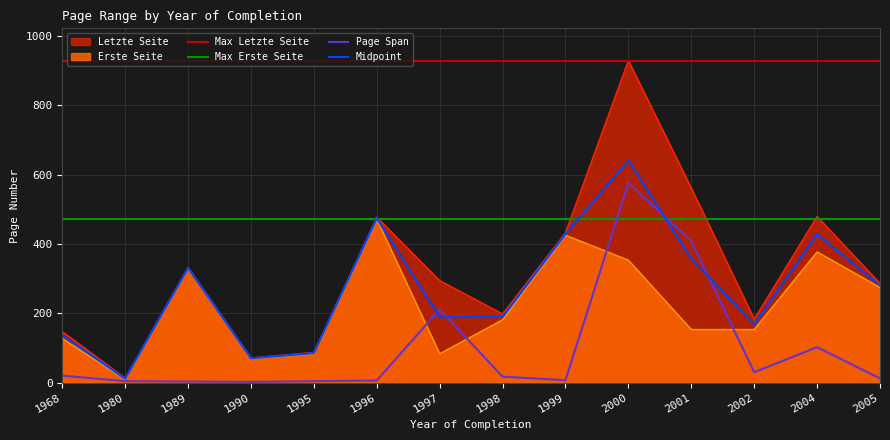

True or false: Midpoint has a value of 52.8 at 1968.

False